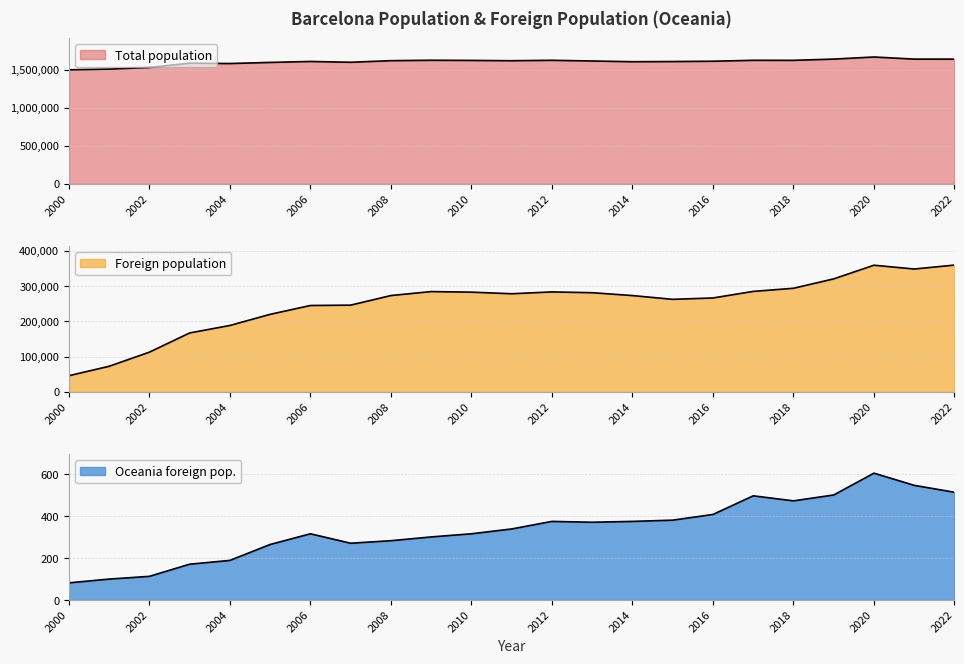

What is the difference between the highest and lowest values at 2018?

1619870